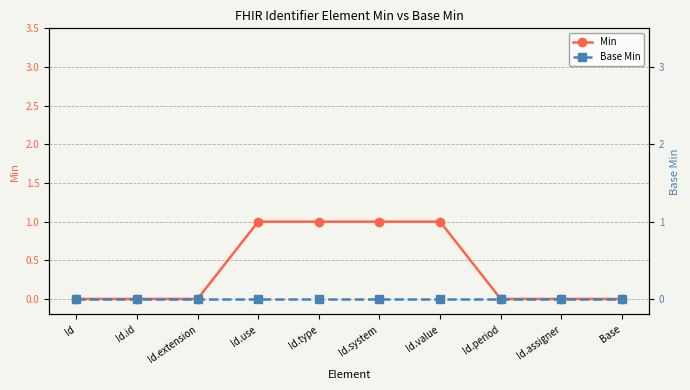

At how many categories does at least one series exceed 0?

4